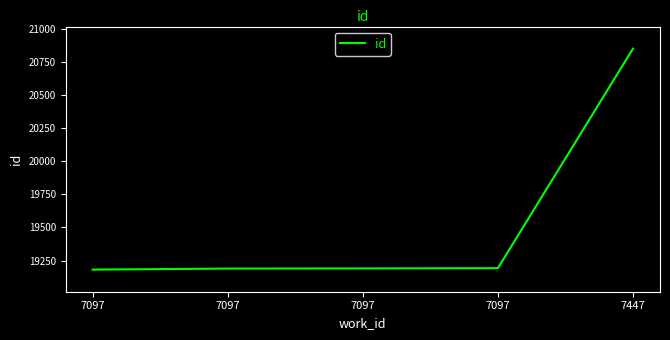

How many distinct data groups are displayed?

1